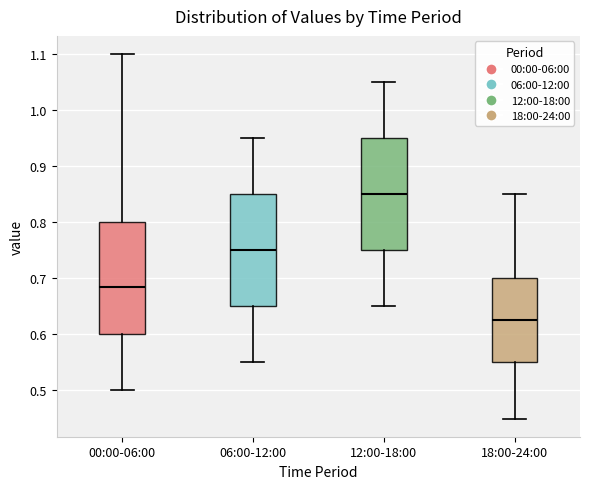

Where does the lower whisker of the box for 12:00-18:00 end on the y-axis? The values are not printed on the chart, so give them approximately, as read against the axis.

0.65